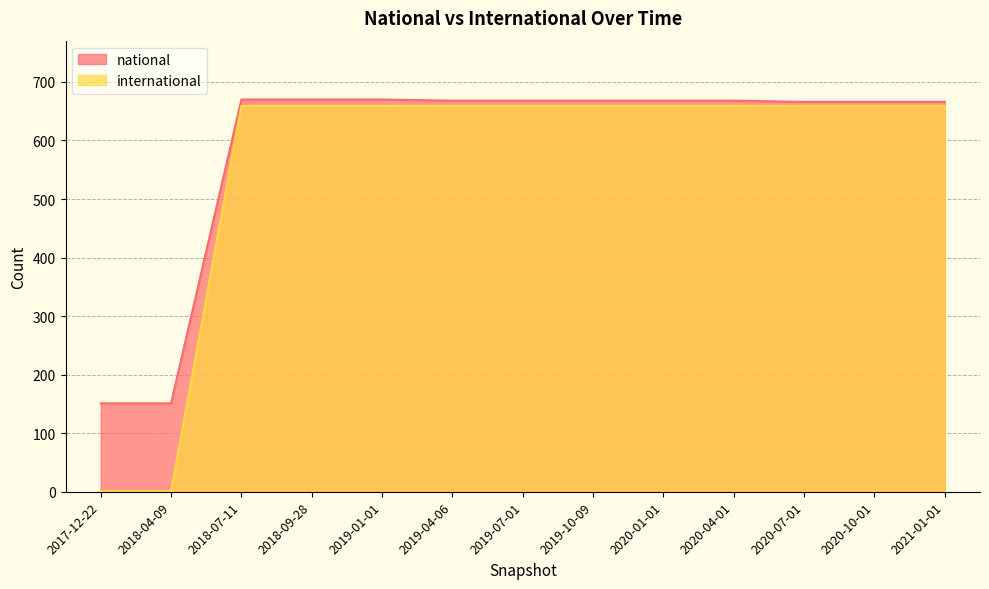

Reading left to right, list all the values displayed in this chart.

national: 151	151	670	670	670	668	668	668	668	668	666	666	666
international: 1	1	659	659	659	659	659	659	659	659	659	659	659